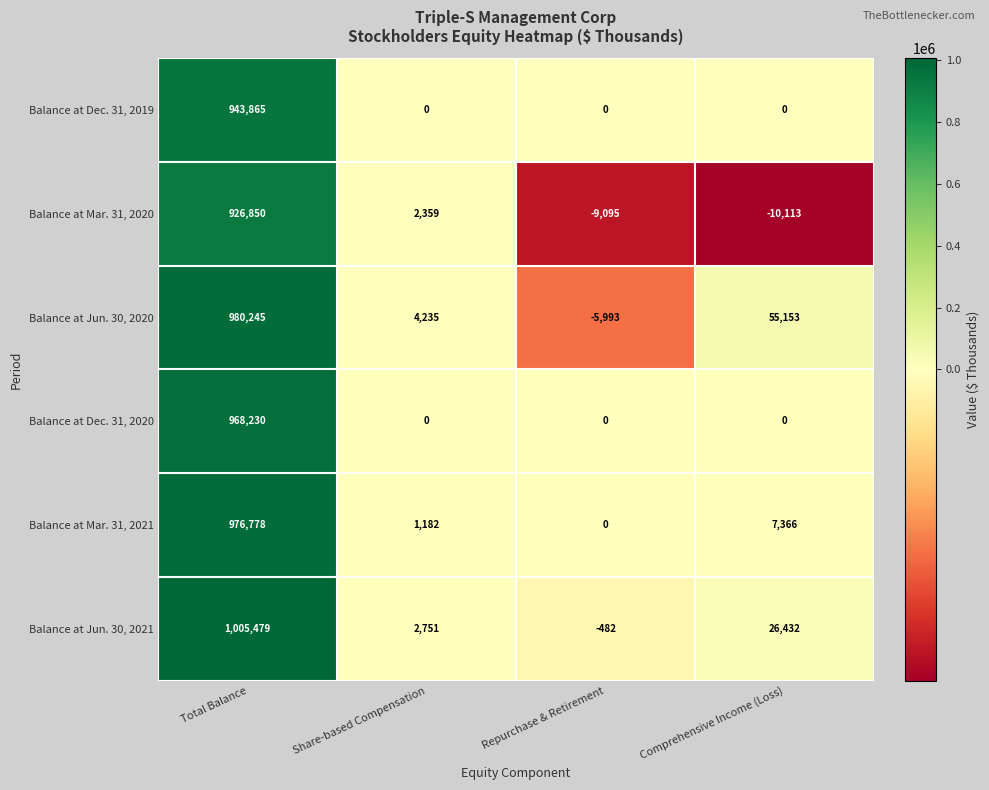

List the series in order of their peak value, lowest first.

Balance at Mar. 31, 2020, Balance at Dec. 31, 2019, Balance at Dec. 31, 2020, Balance at Mar. 31, 2021, Balance at Jun. 30, 2020, Balance at Jun. 30, 2021